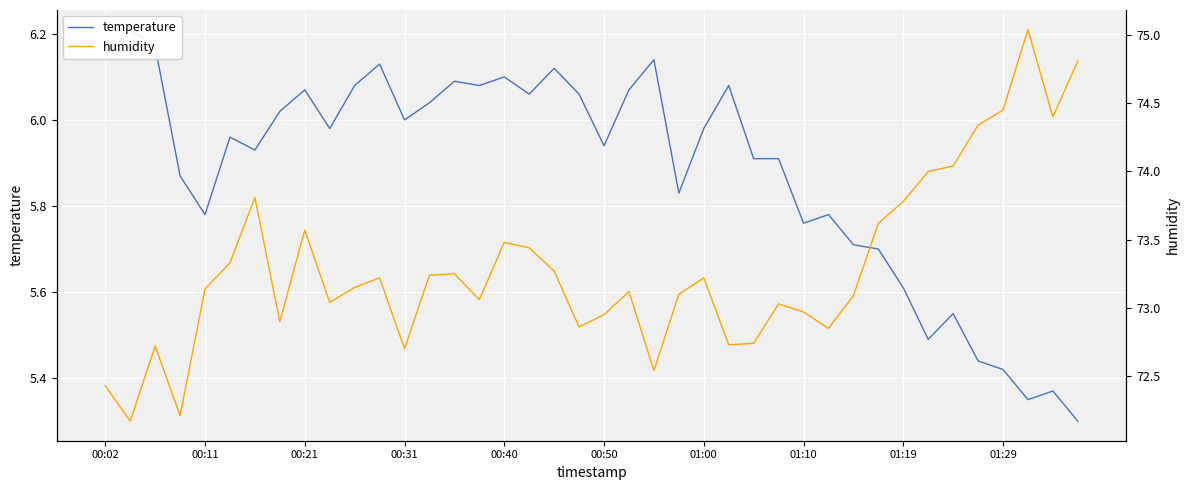

At which label is humidity closest to 73?

27